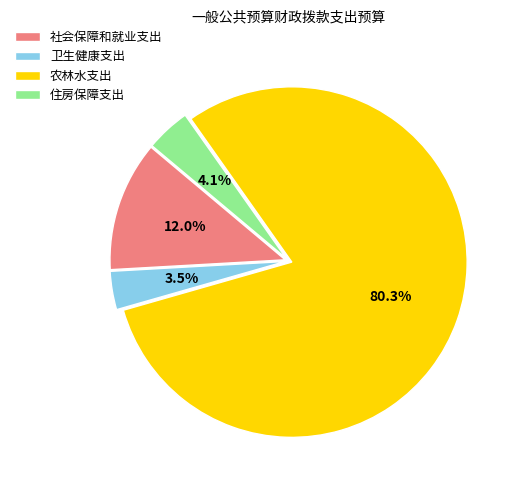

Combined, do 农林水支出 and 卫生健康支出 account for over 50%?

Yes